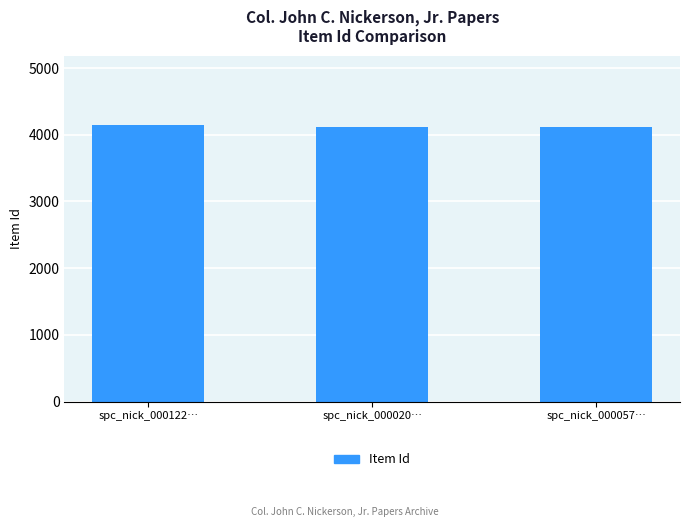

What is the change in value from spc_nick_000020… to spc_nick_000057…?

+12